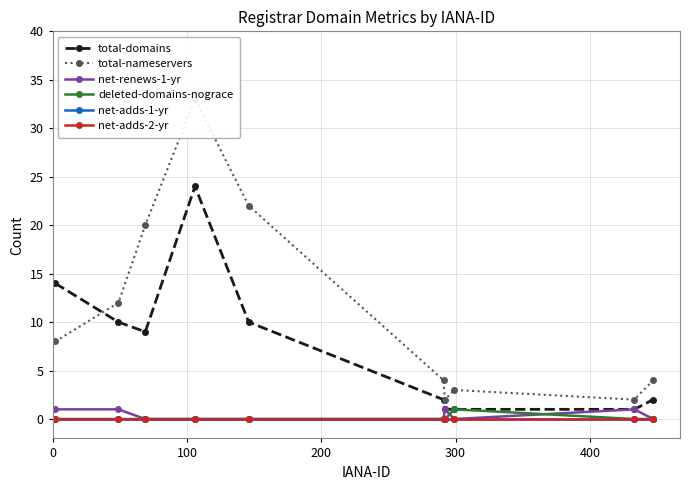

List the series in order of their peak value, highest first.

total-nameservers, total-domains, net-renews-1-yr, deleted-domains-nograce, net-adds-1-yr, net-adds-2-yr